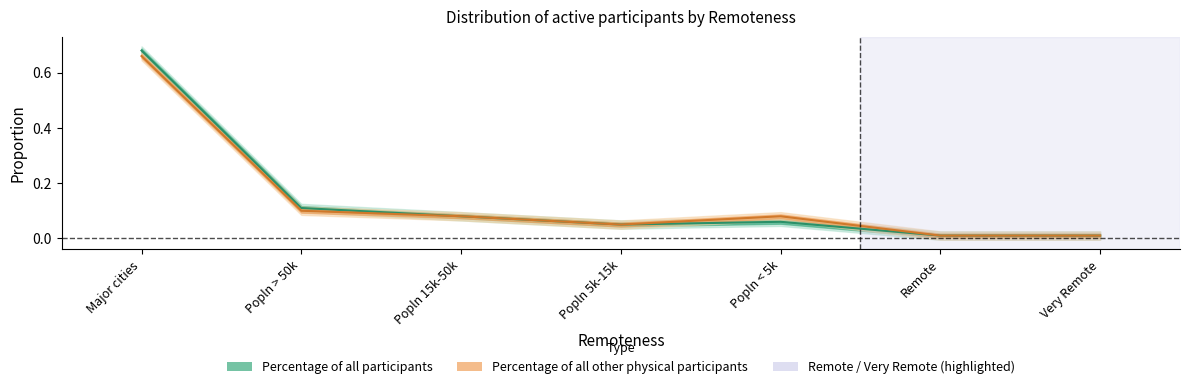

What is the sum of all Percentage of all other physical participants values?

1.0